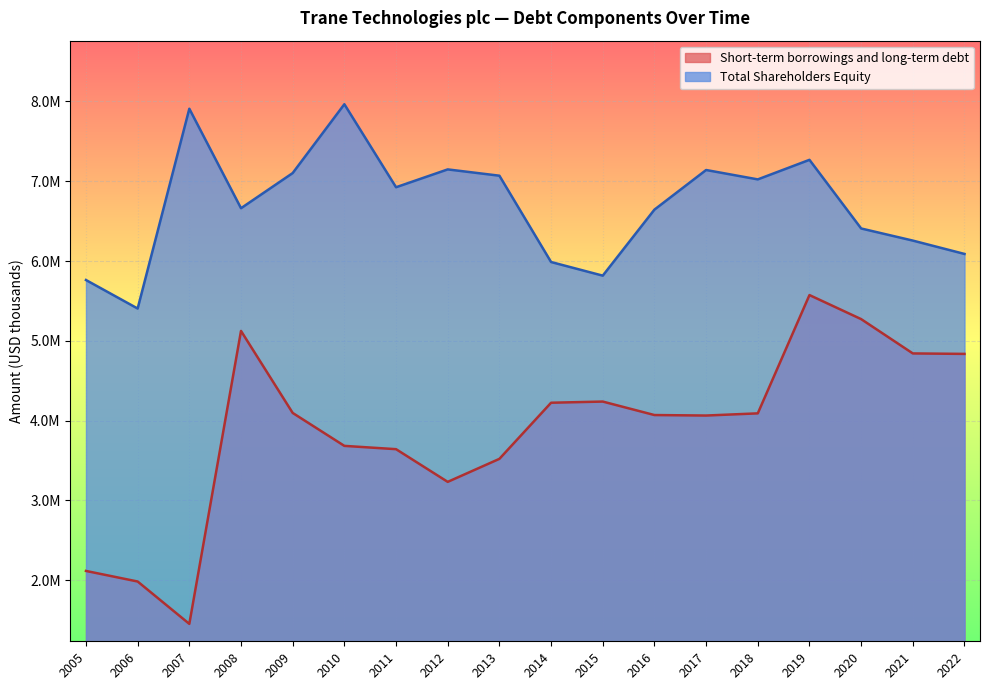

True or false: Total Shareholders Equity has more than 1 interior local peaks.

True